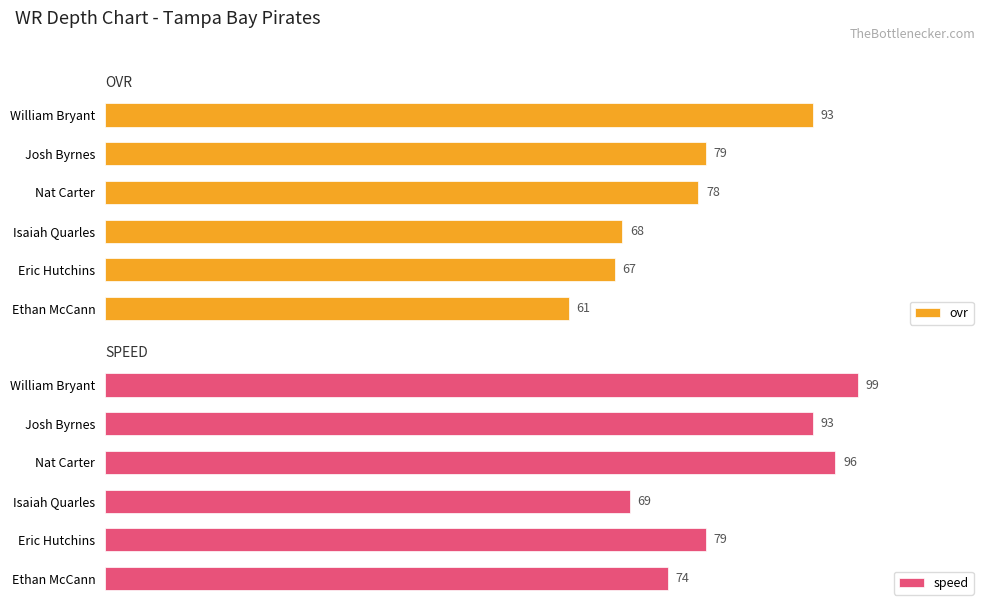

At which label is ovr closest to 77?

Nat Carter